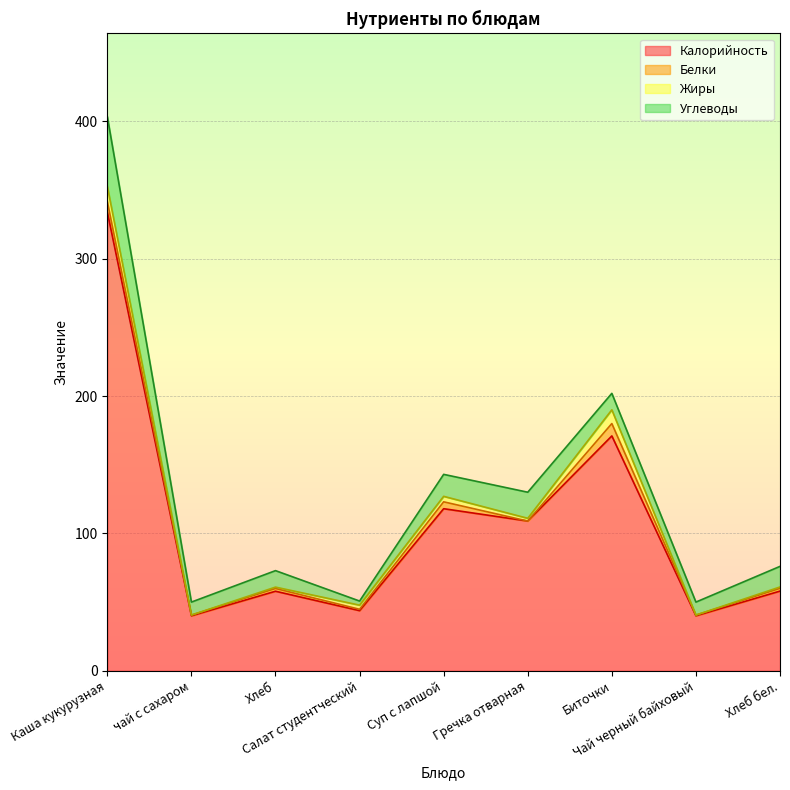

True or false: Жиры has a value of 4.0 at Суп с лапшой.

True